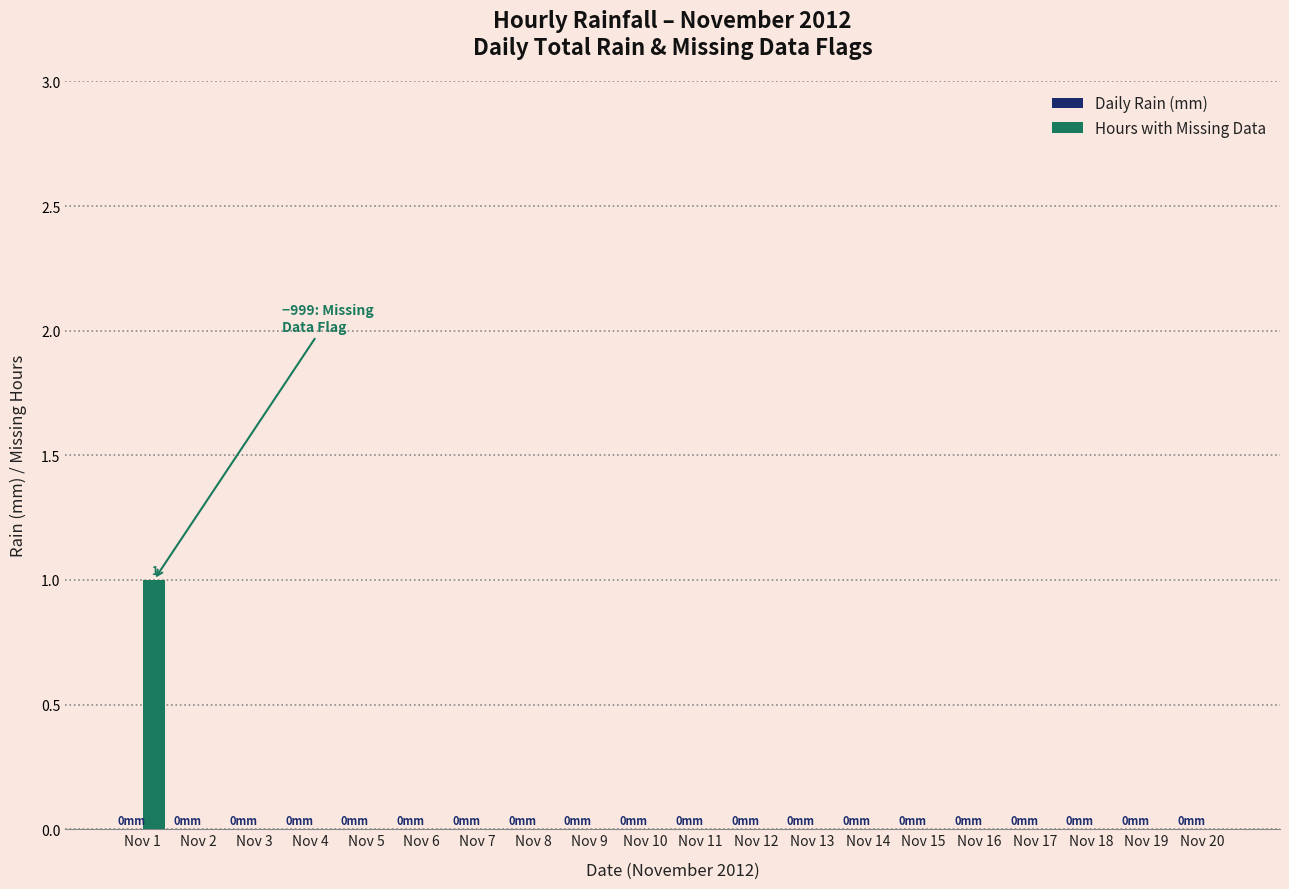

Which category has the highest value across all series?

Nov 1